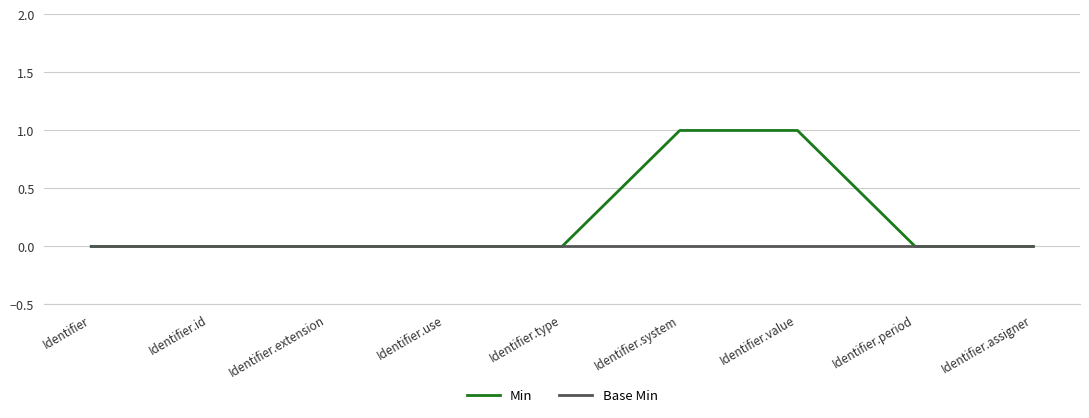

Which series has the widest spread of values?

Min